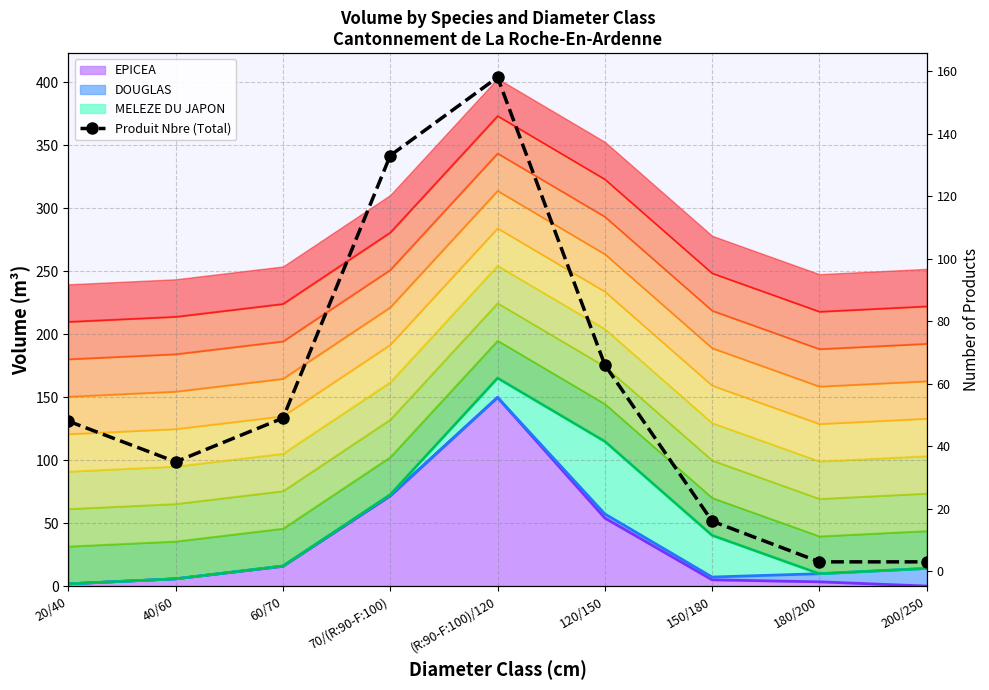

What is the ratio of the value at 70/(R:90-F:100) to the value at 180/200?

44.3